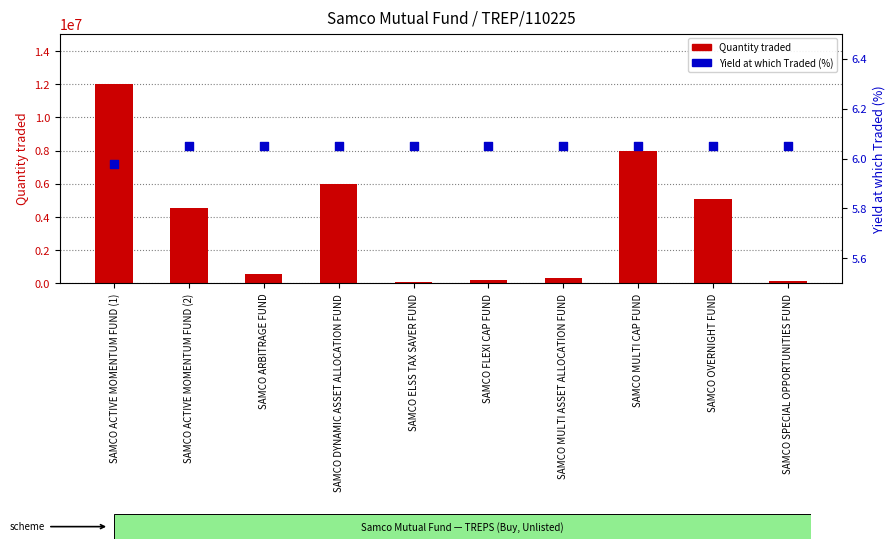

Which series reaches the minimum Y coordinate?

Yield at which Traded